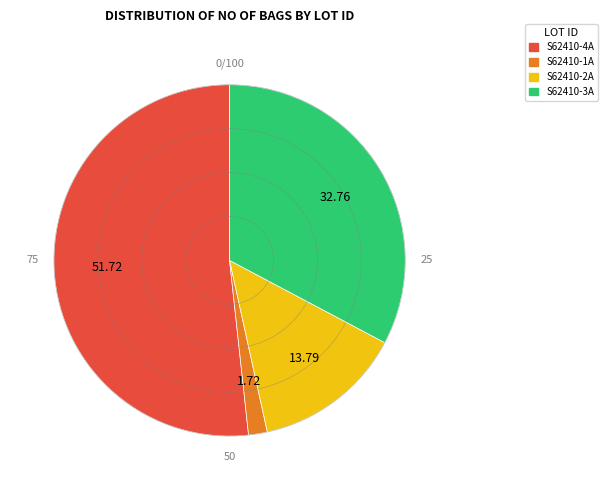

Is the sum of S62410-3A and S62410-2A greater than half?

No